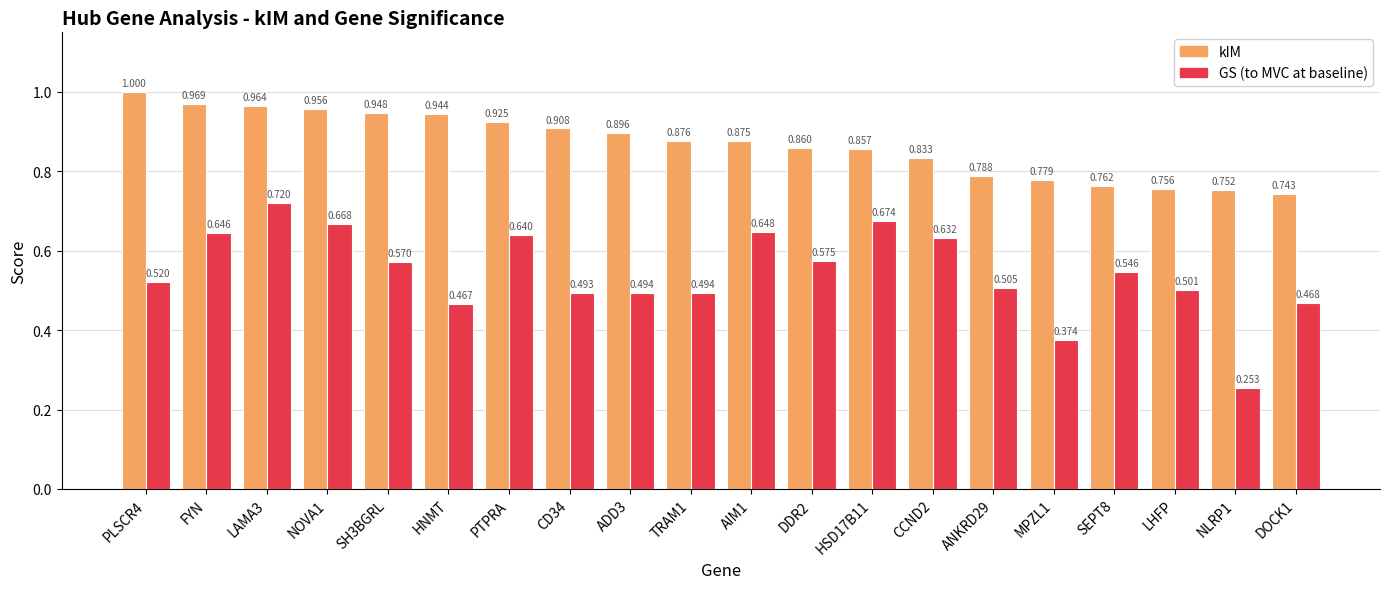

Between HSD17B11 and DOCK1, which series saw the biggest shift?

GS (to MVC at baseline)